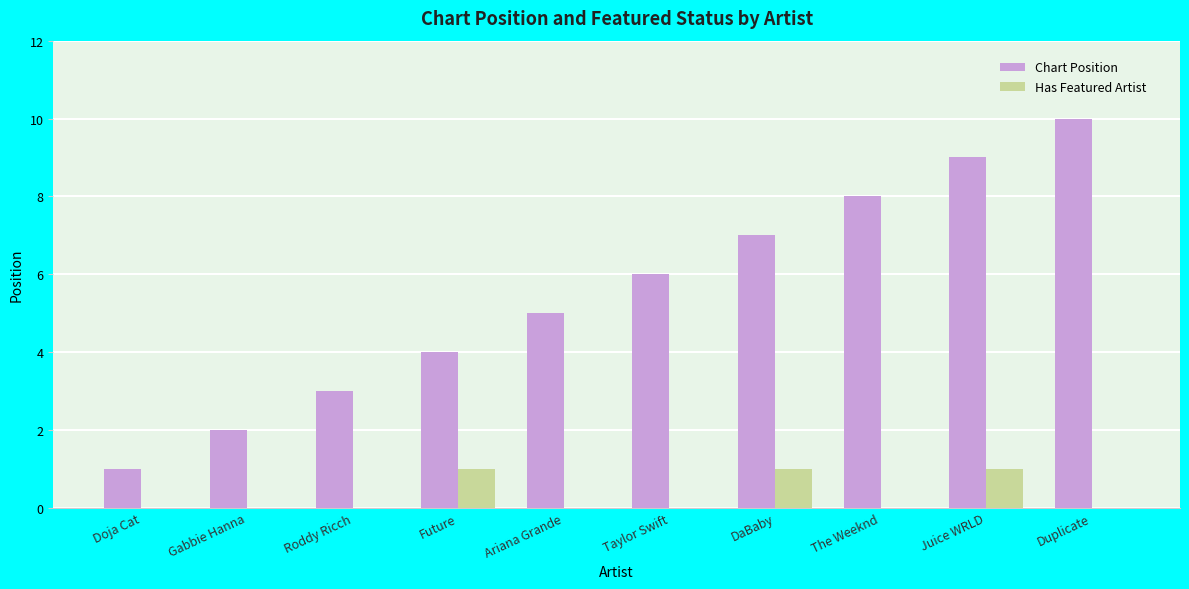

Which label corresponds to the largest value in the chart?

Duplicate